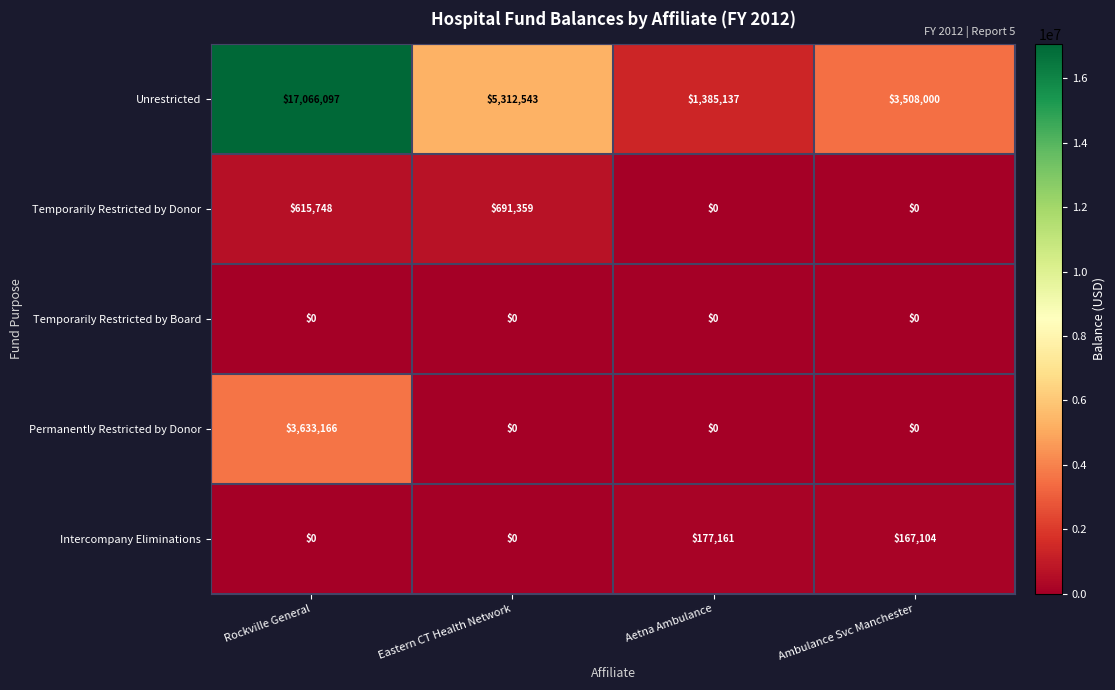

What is the difference between the highest and lowest values at Ambulance Svc Manchester?

3508000